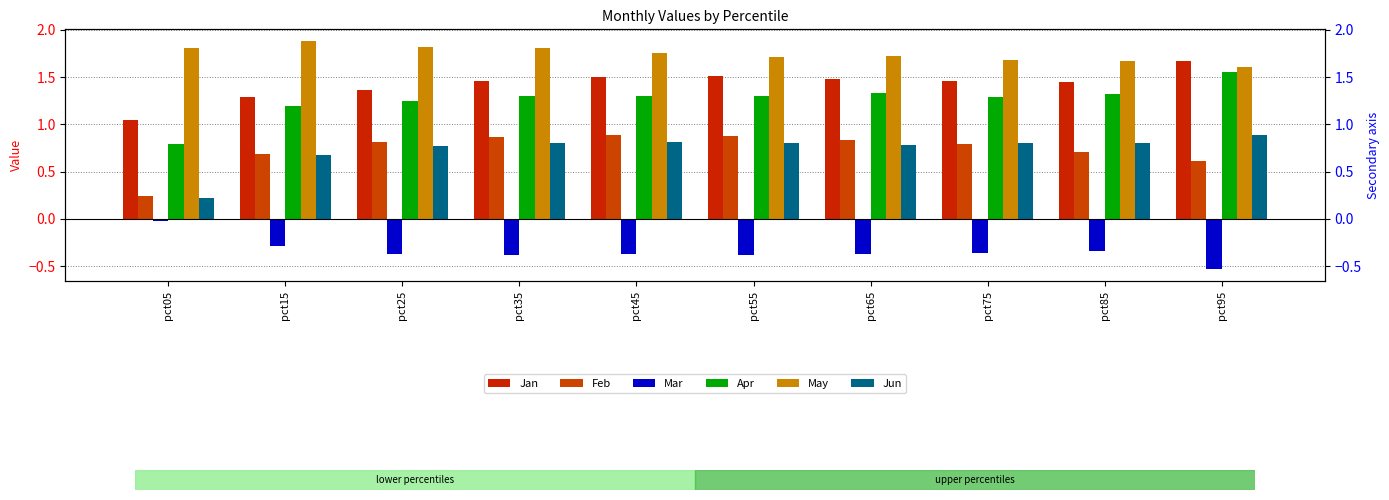

Where is Apr nearest to the value 1?

pct15